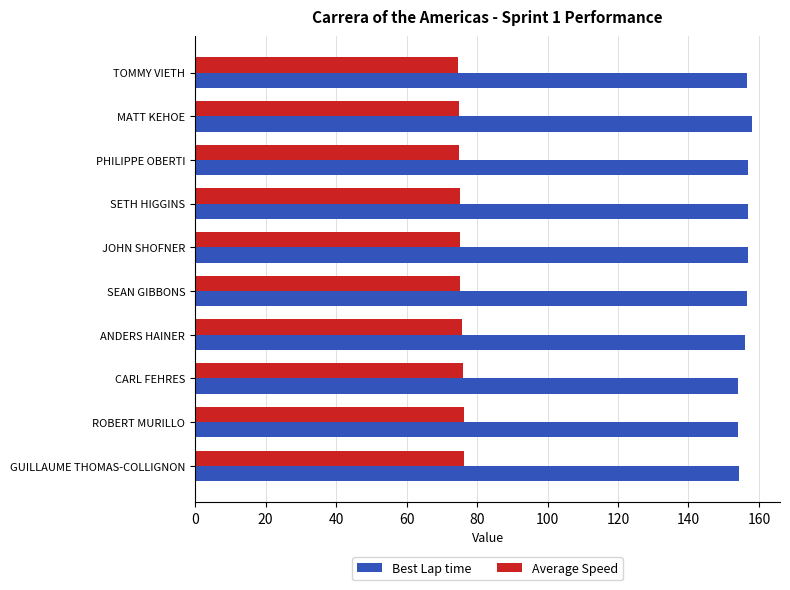

True or false: Best Lap time has a value of 206.9 at SEAN GIBBONS.

False